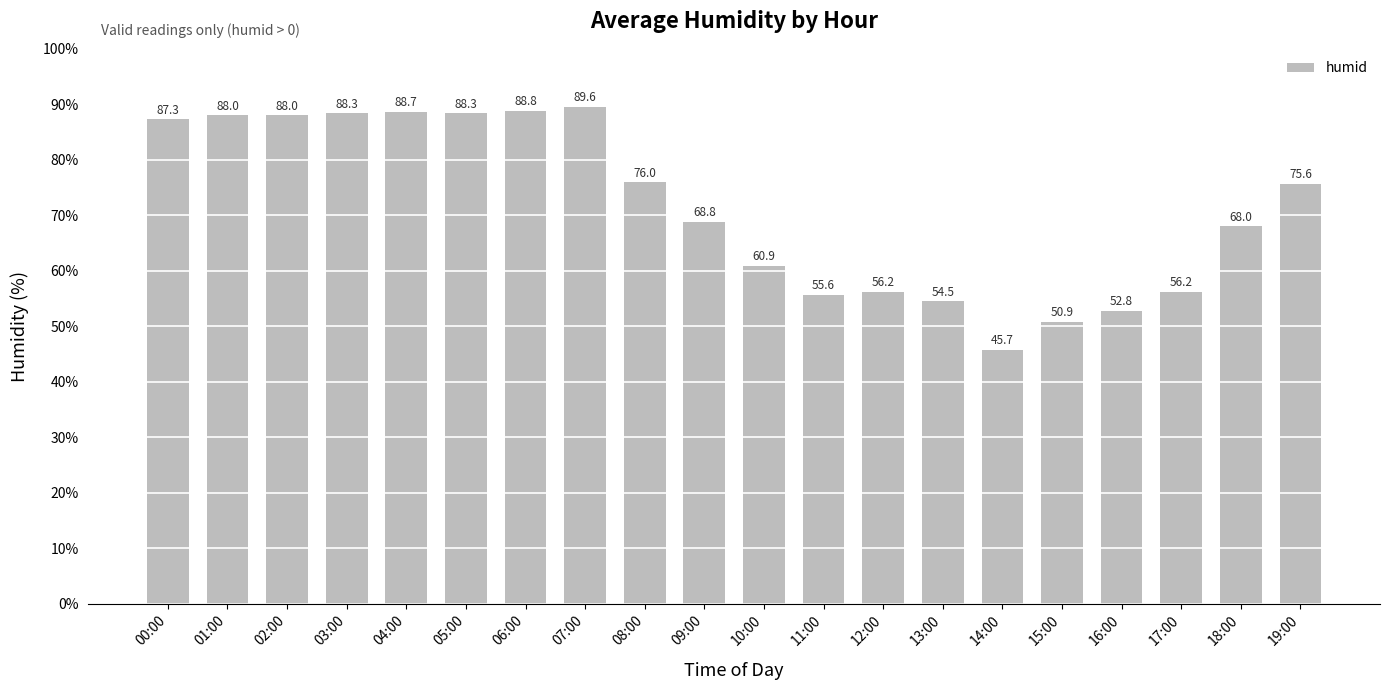

Which category has the highest value across all series?

07:00